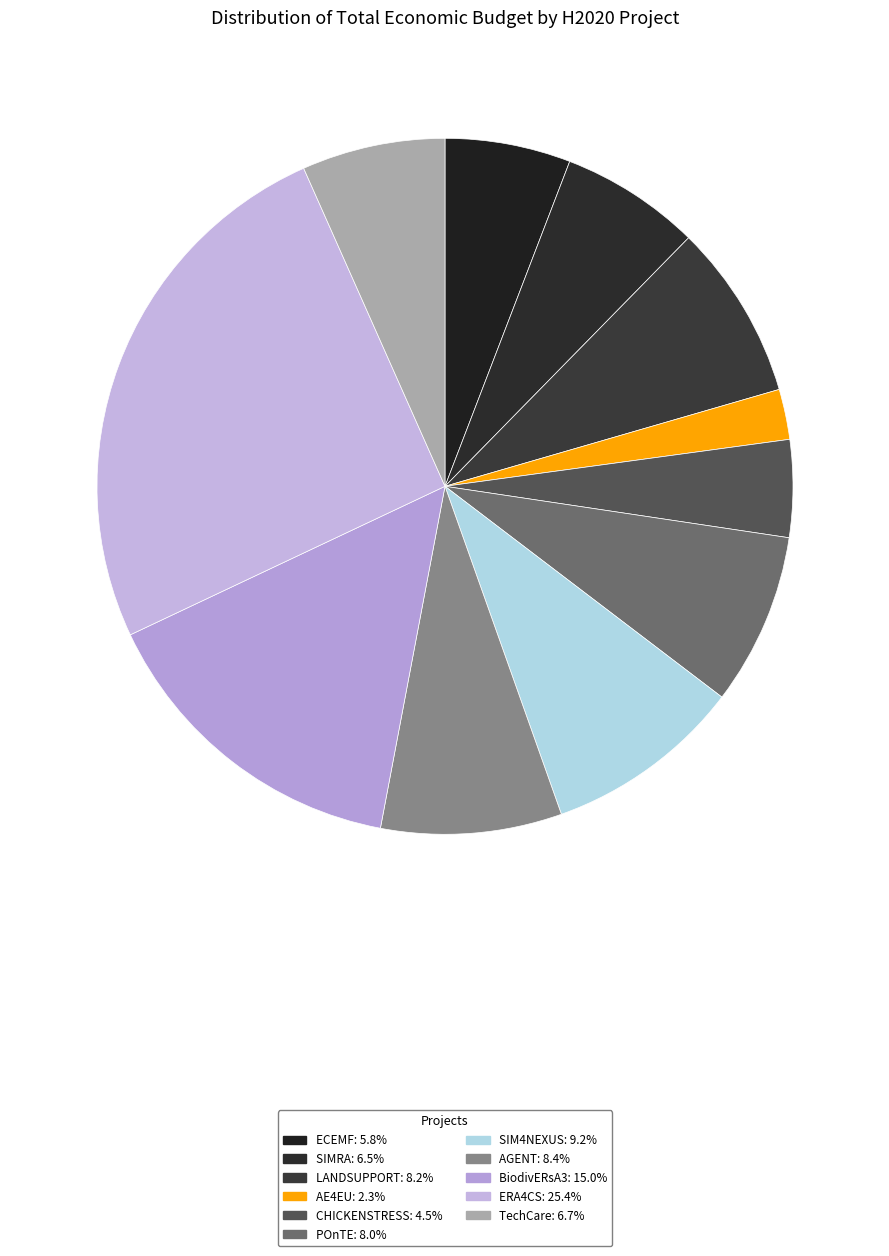

To the nearest percent, what is the difference between the largest and smallest slice percentages?

23%